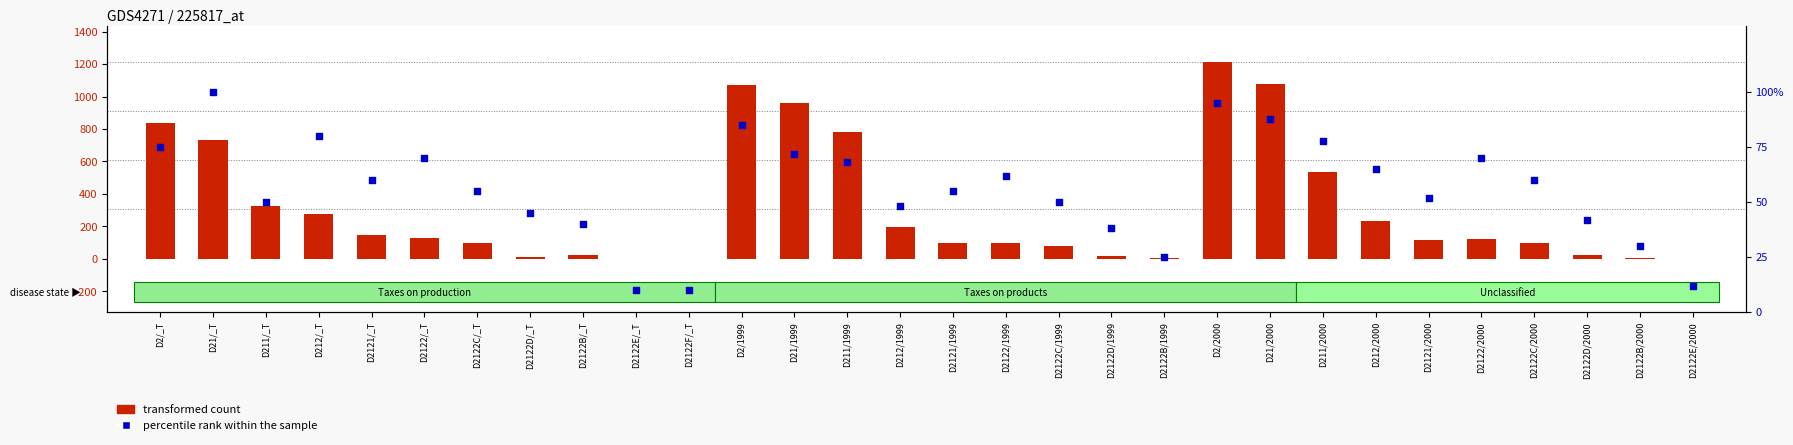

Which series contains the highest Y value?

transformed count